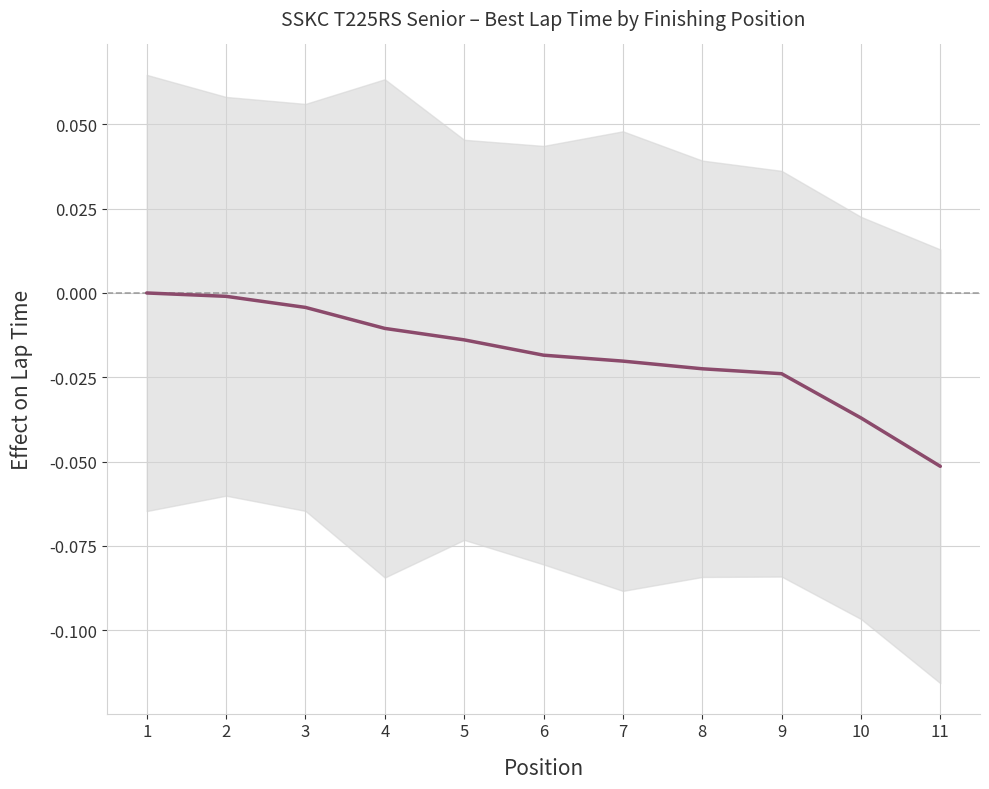

What is the minimum value shown in the chart?

-0.1